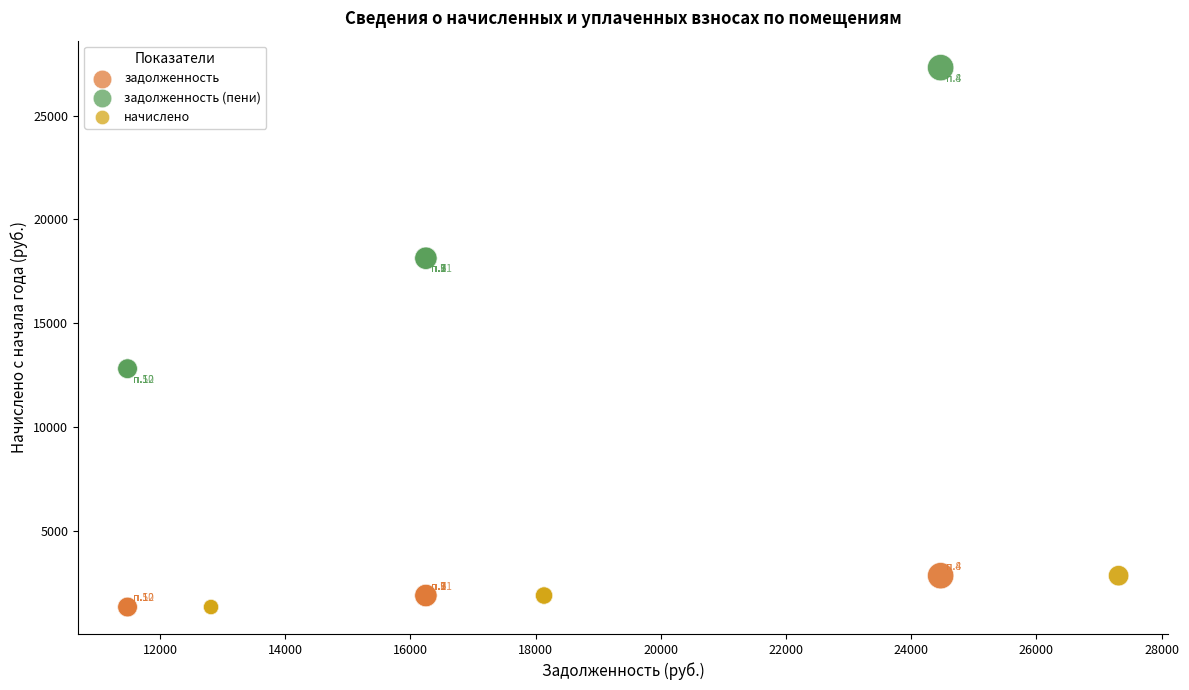

Which series has the widest spread of Y values?

задолженность (пени)